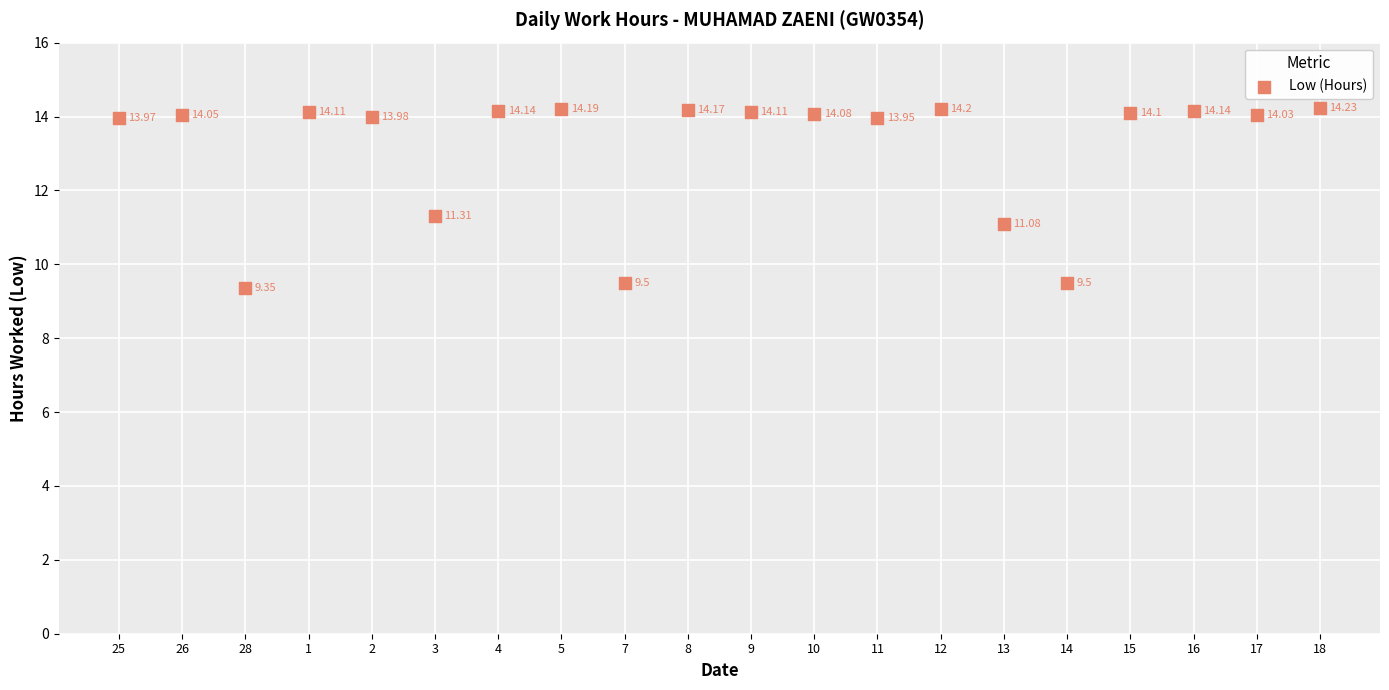

What is the range of Y values (max minus min)?

4.9